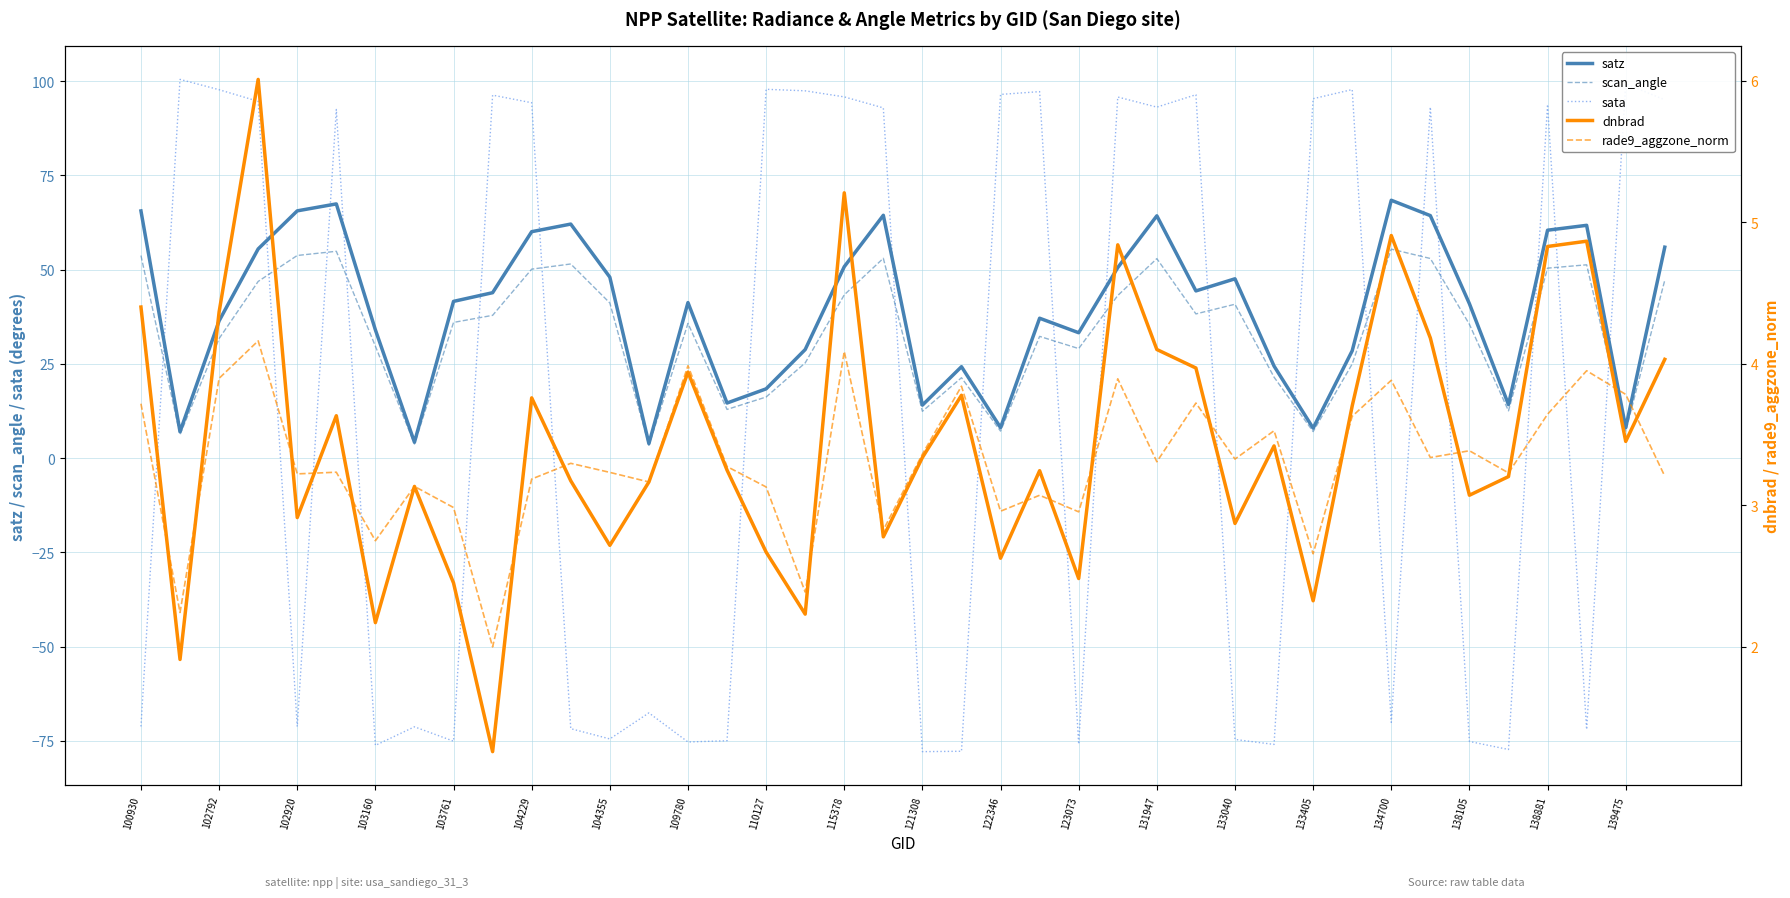

What is the greatest value displayed?

100.5